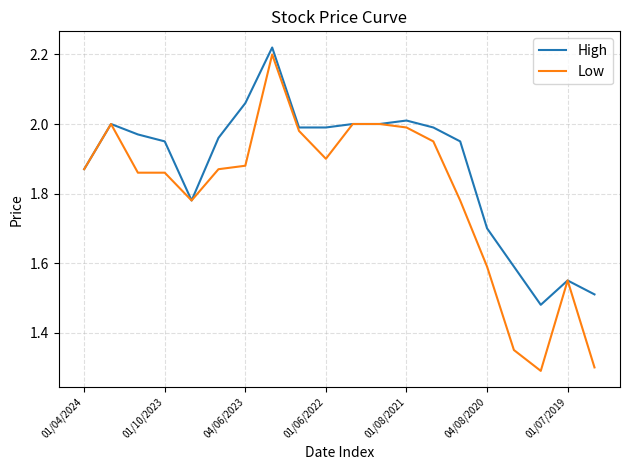

What is the minimum value shown in the chart?

1.3